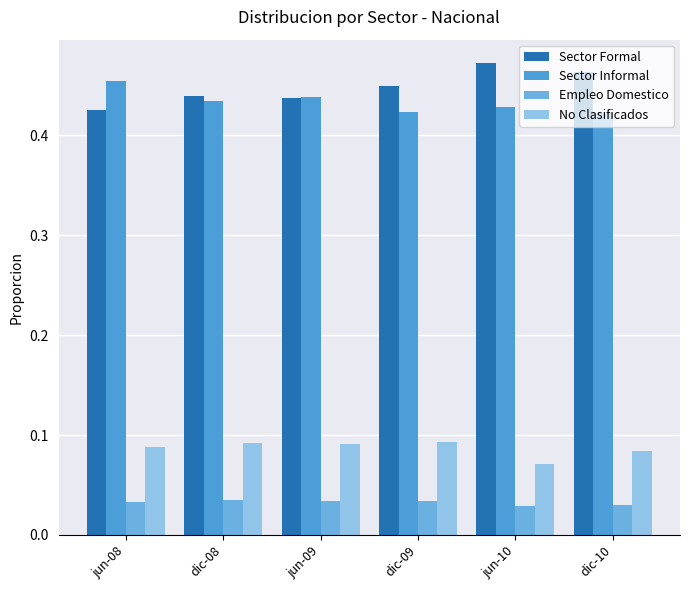

Are the bars horizontal?

No